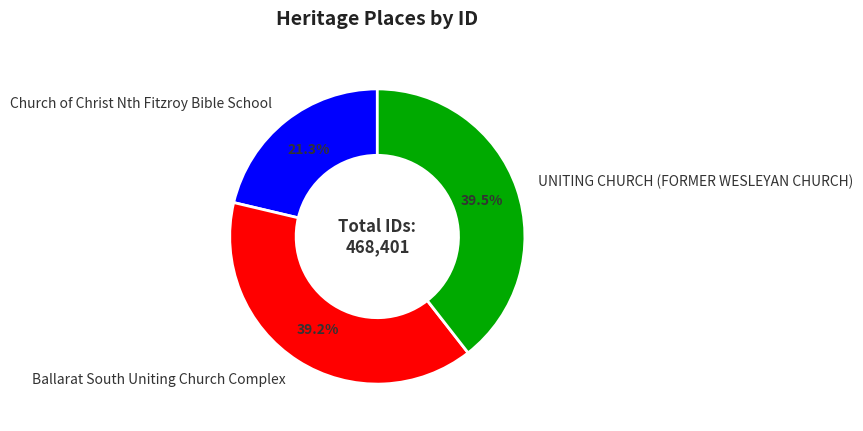

Does UNITING CHURCH (FORMER WESLEYAN CHURCH) represent more than half of the total?

No